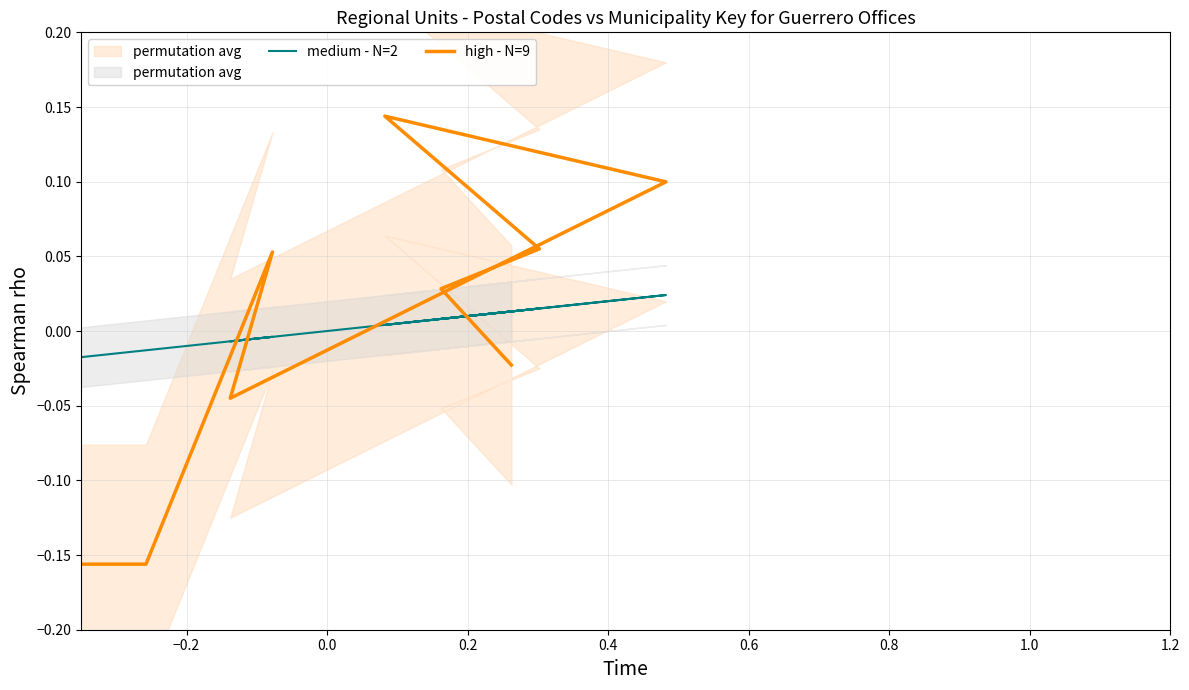

Does the chart have visible grid lines?

Yes